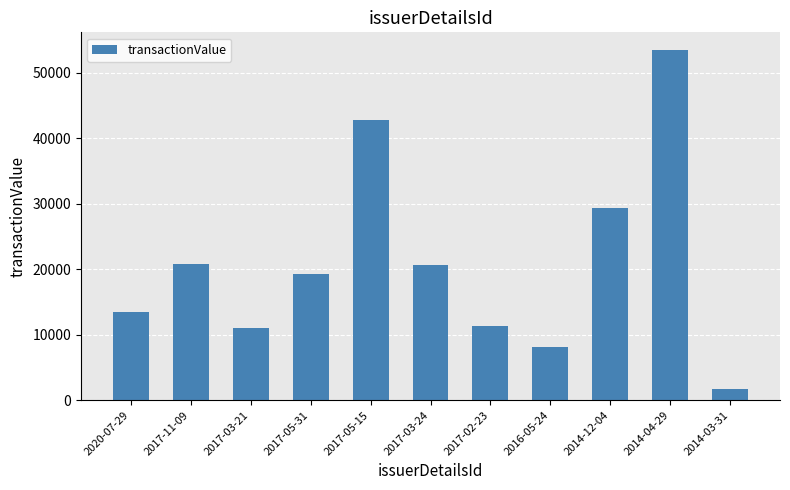

What is the difference between the maximum and minimum values?

51875